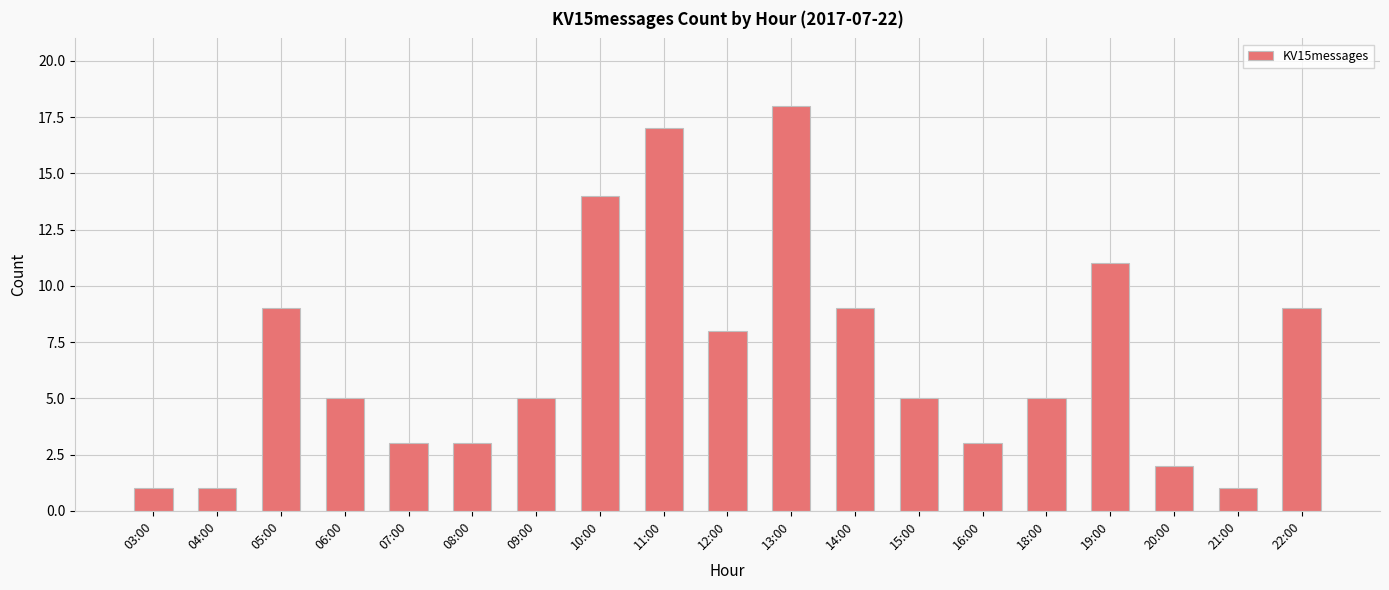

What is the value of the 7th bar from the left?

5